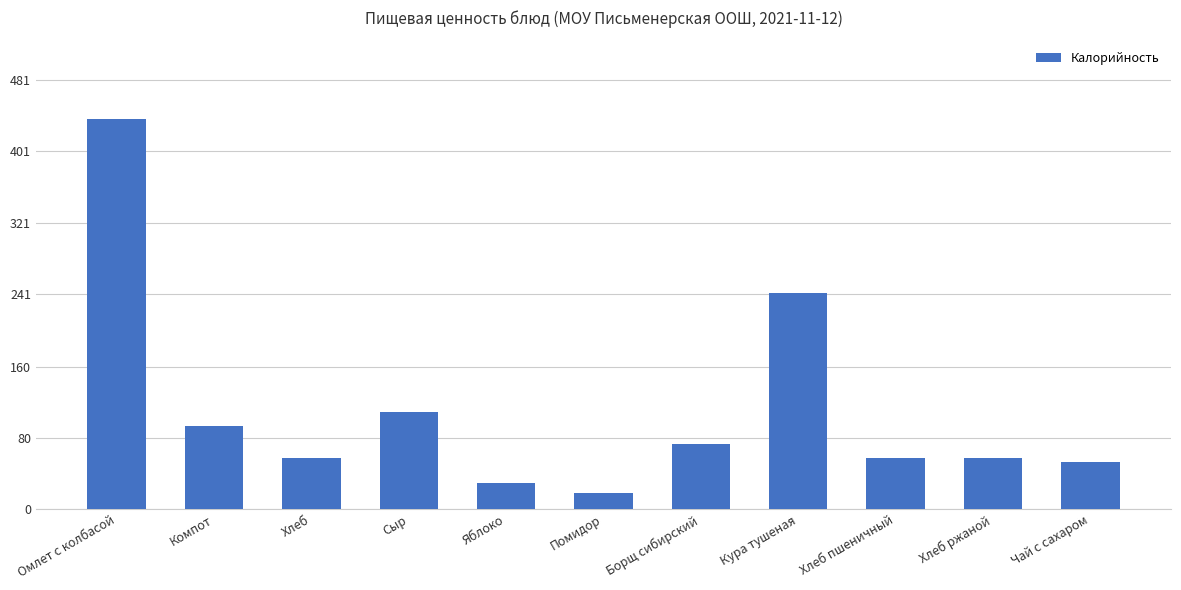

What is the label of the 6th bar from the right?

Помидор